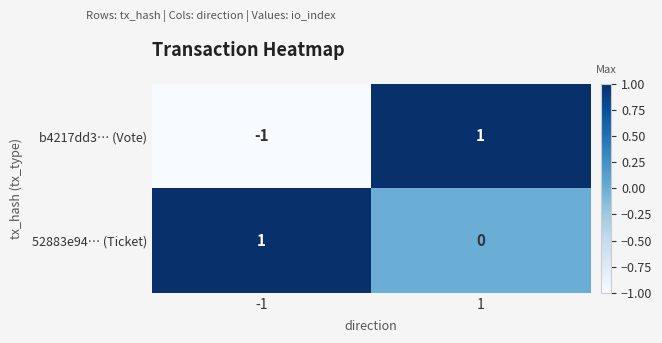

What is the difference between the highest and lowest values at 1?

1